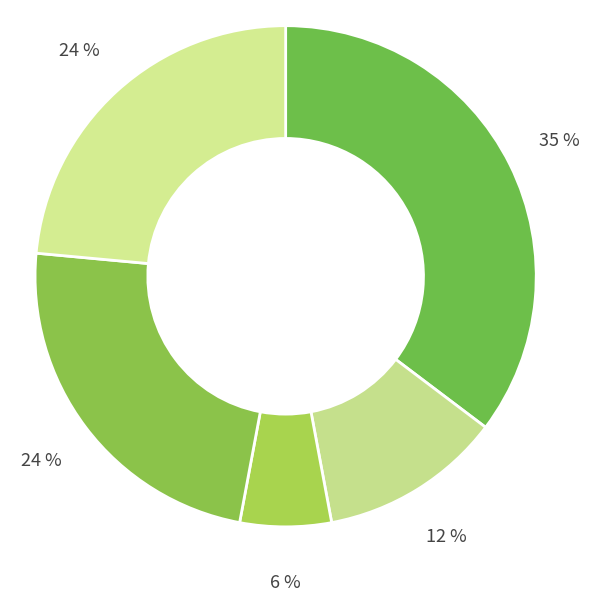

How many slices are in this pie chart?

5